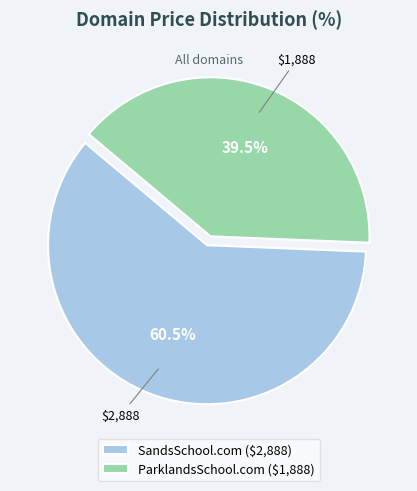

Is there any slice that represents more than half of the pie?

Yes